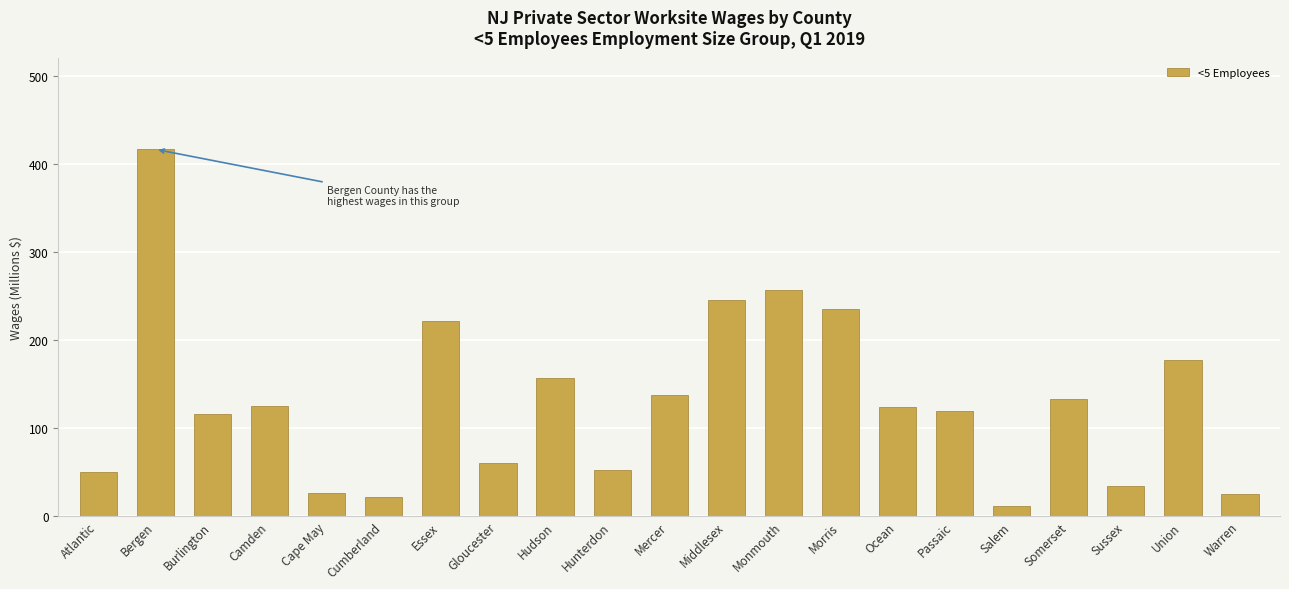

What is the change in value from Hunterdon to Morris?

+183.2